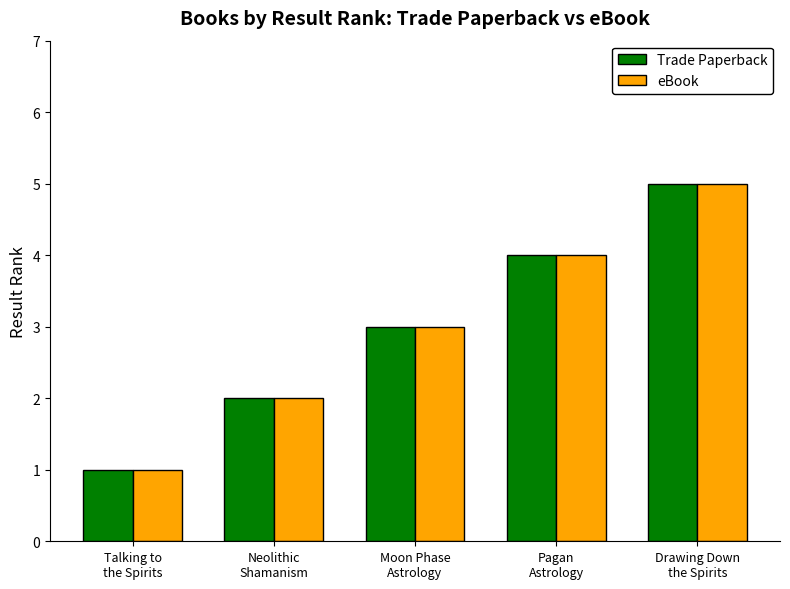

Is it true that Trade Paperback equals 2 at Talking to
the Spirits?

False